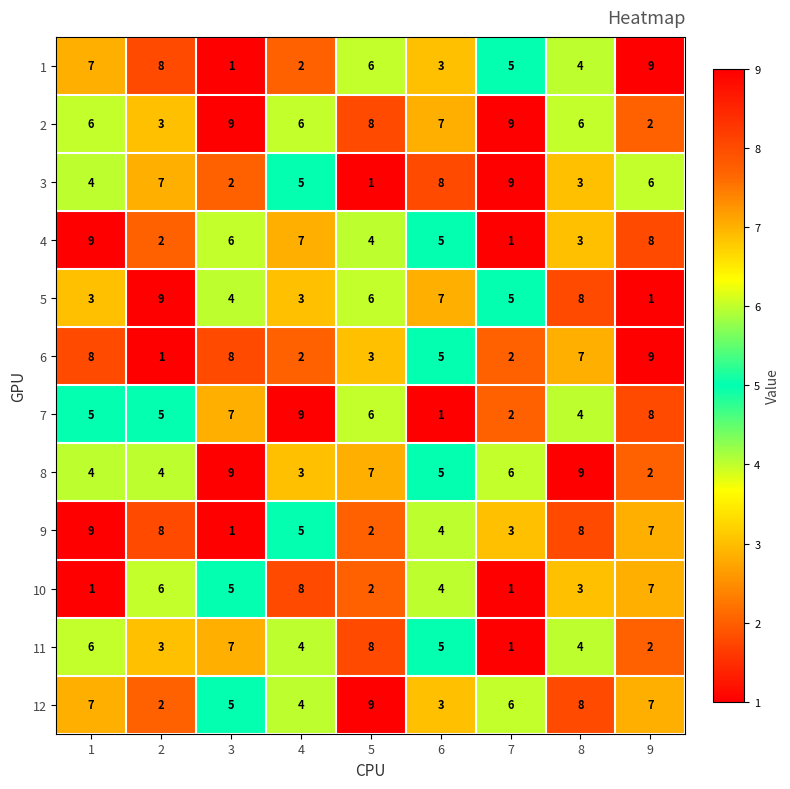

What is the maximum value for 6?

9